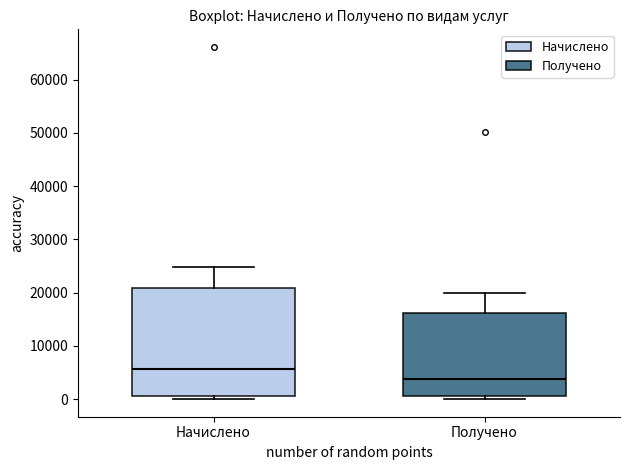

Reading left to right, transcribe this box plot: for each box, give where its median line is, the range the box spans, and where its two whiskers end, as read against the y-axis. The values are not printed on the chart, so give them approximately, as read against the axis.

Начислено: median 6000, box 1000 to 21000, whiskers 0 to 25000
Получено: median 4000, box 1000 to 16000, whiskers 0 to 20000